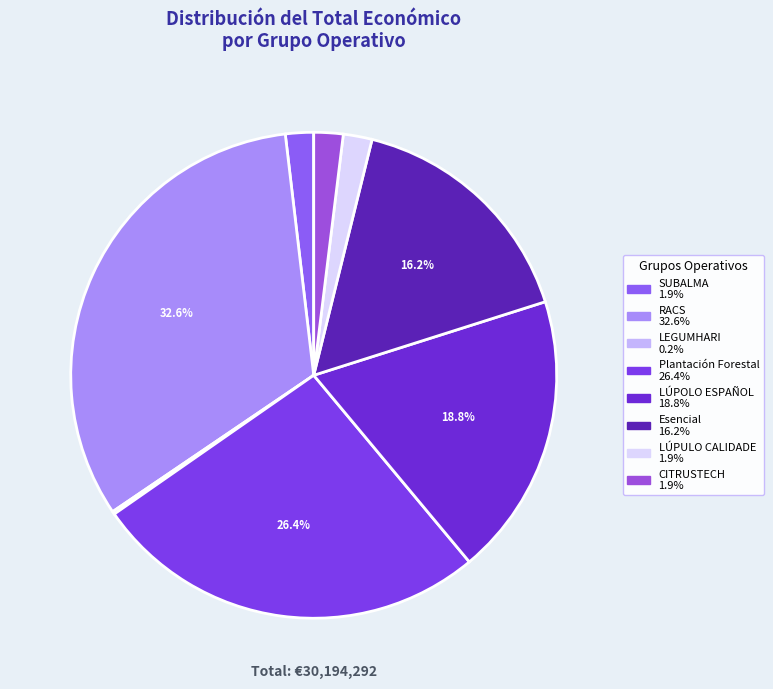

Does RACS represent more than half of the total?

No